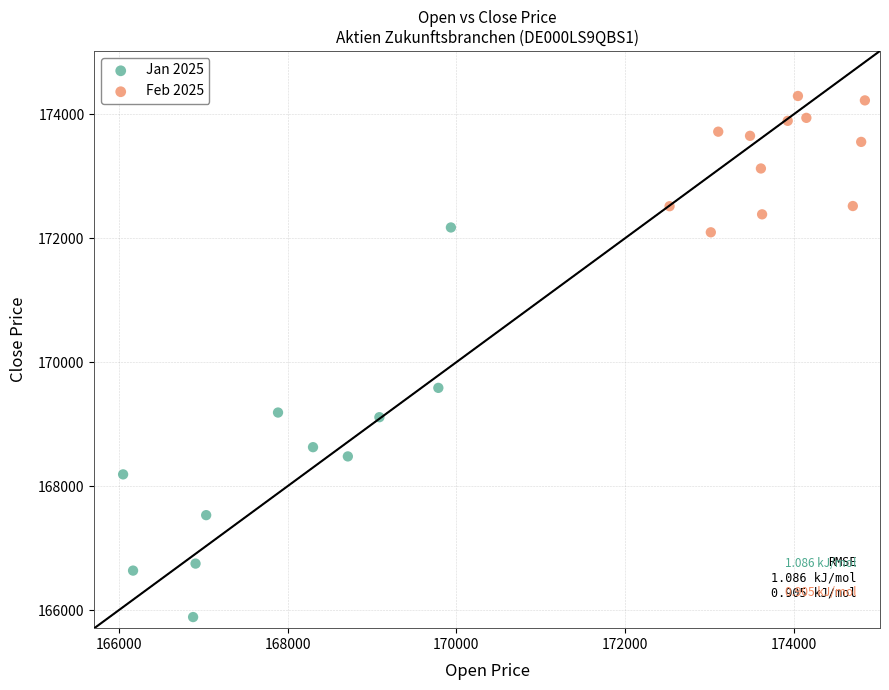

What are all the series names shown in the legend?

Jan 2025, Feb 2025